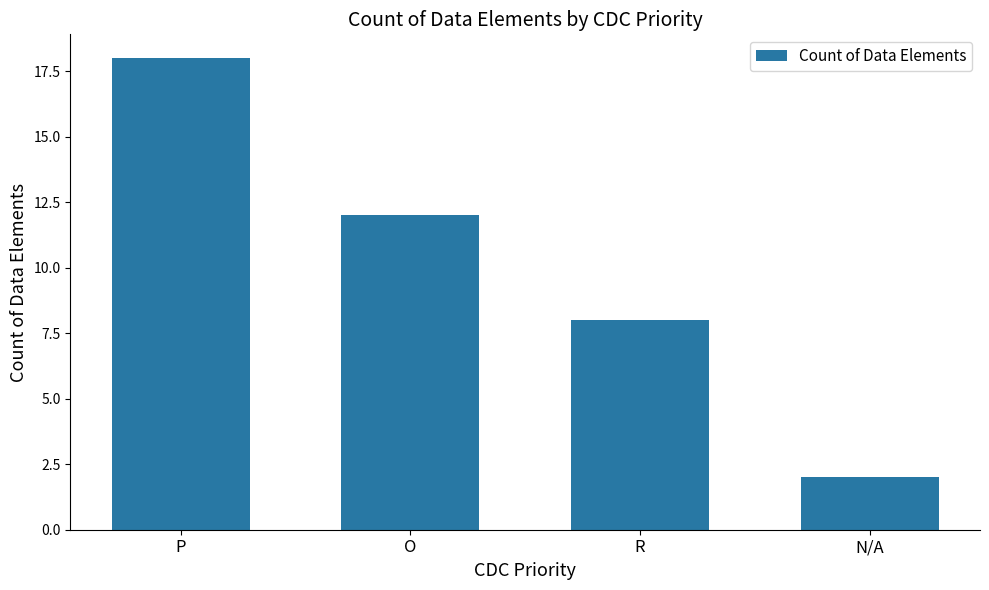

Reading right to left, list all the values displayed in this chart.

2	8	12	18